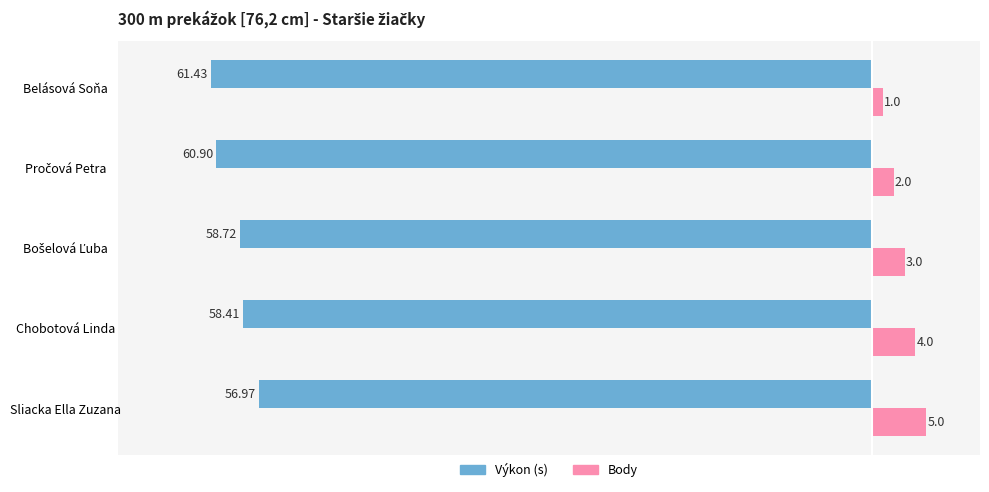

What is the smallest value displayed?

-61.4